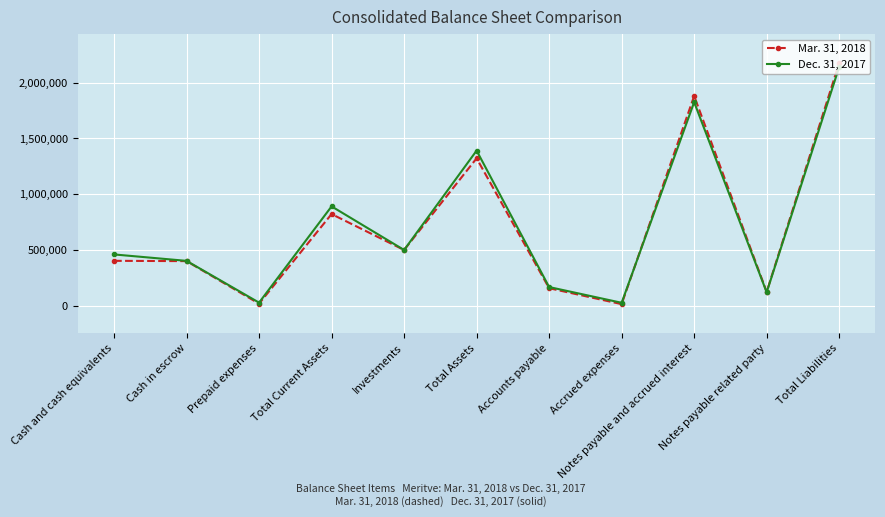

Rank the series by their average value, from lowest to highest.

Mar. 31, 2018, Dec. 31, 2017